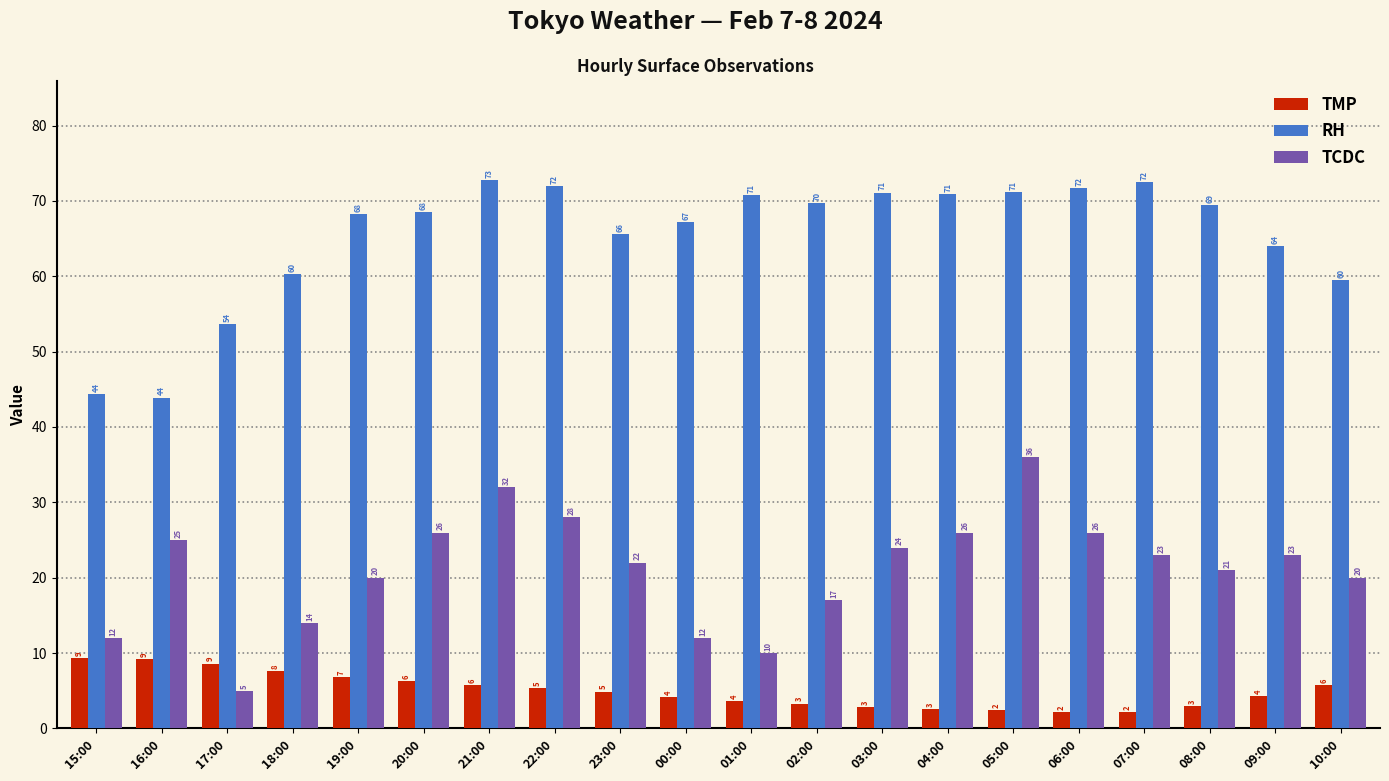

At which category is the sum across all series the highest?

21:00